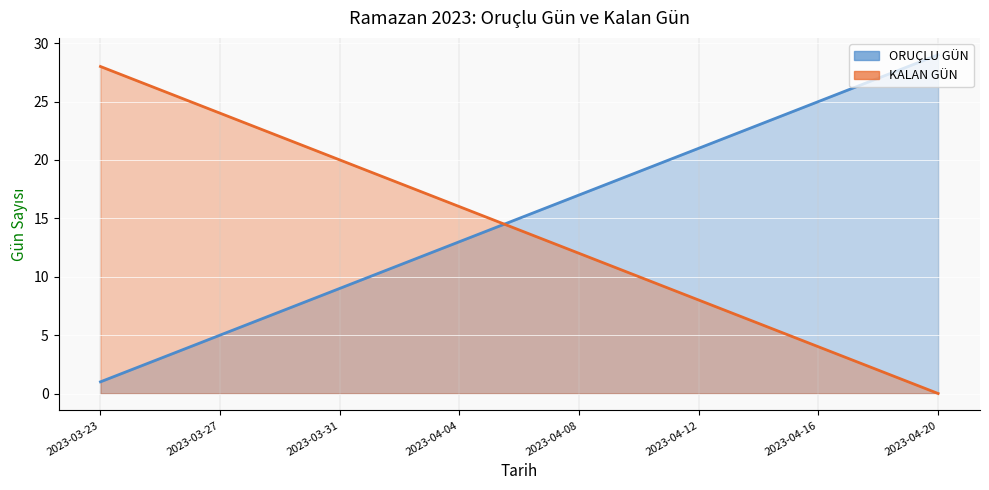

True or false: KALAN GÜN and ORUÇLU GÜN intersect in this chart.

True